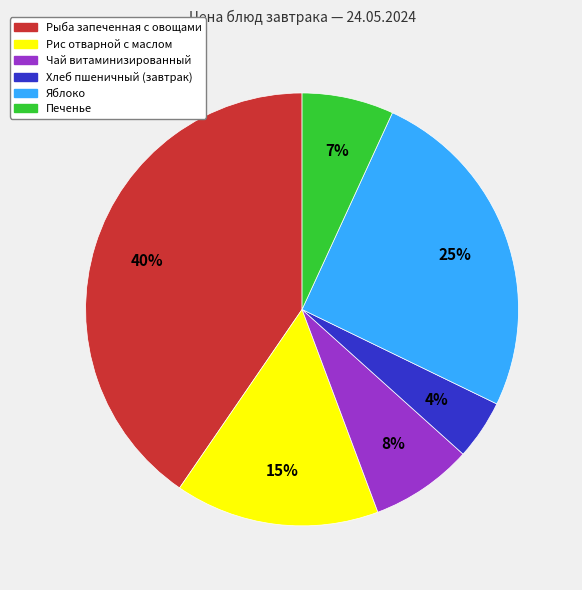

Do Яблоко and Рыба запеченная с овощами together represent more than half of the pie?

Yes